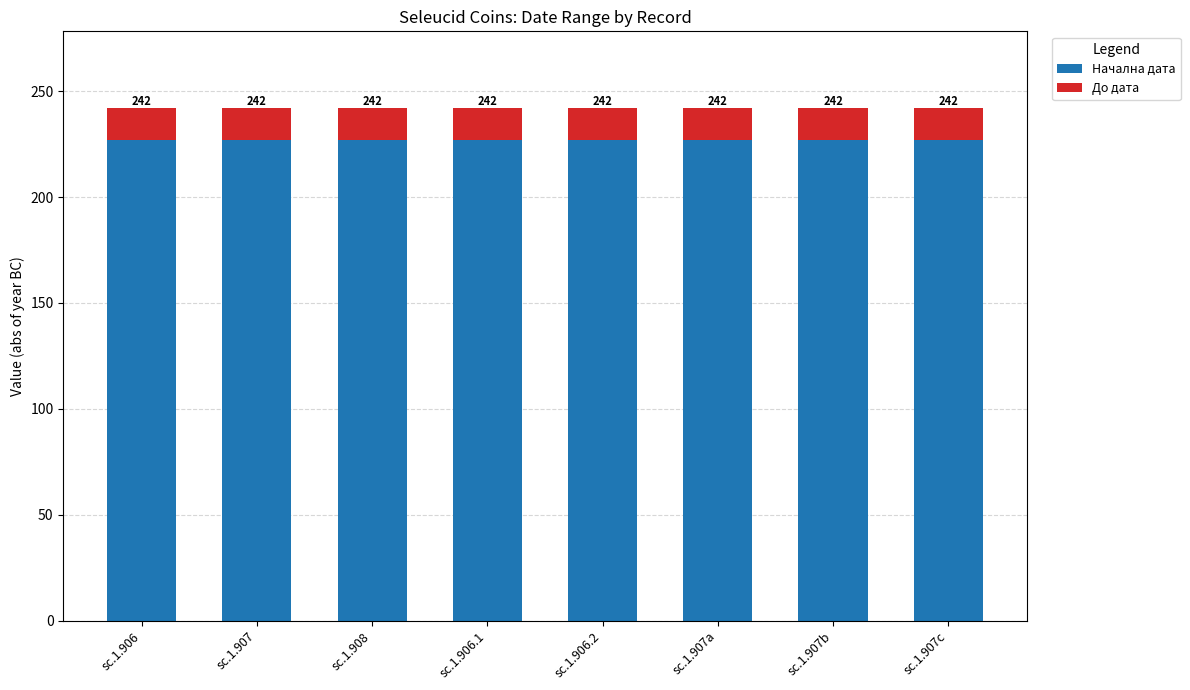

What is the sum of the Начална дата values at sc.1.906 and sc.1.907a?

454